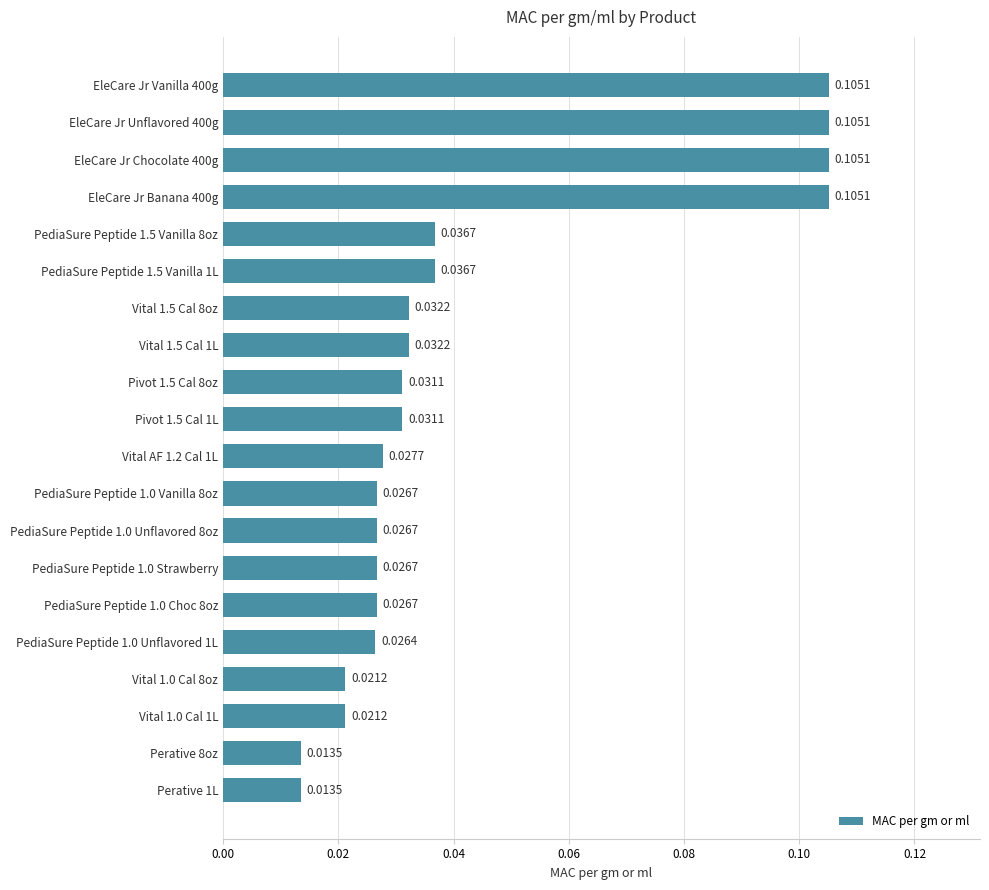

Which has a higher value, PediaSure Peptide 1.0 Strawberry or EleCare Jr Banana 400g?

EleCare Jr Banana 400g